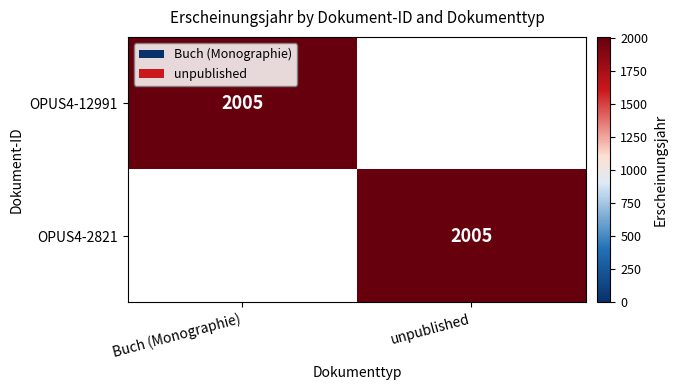

The value of OPUS4-2821 at unpublished is 2005. True or false?

True